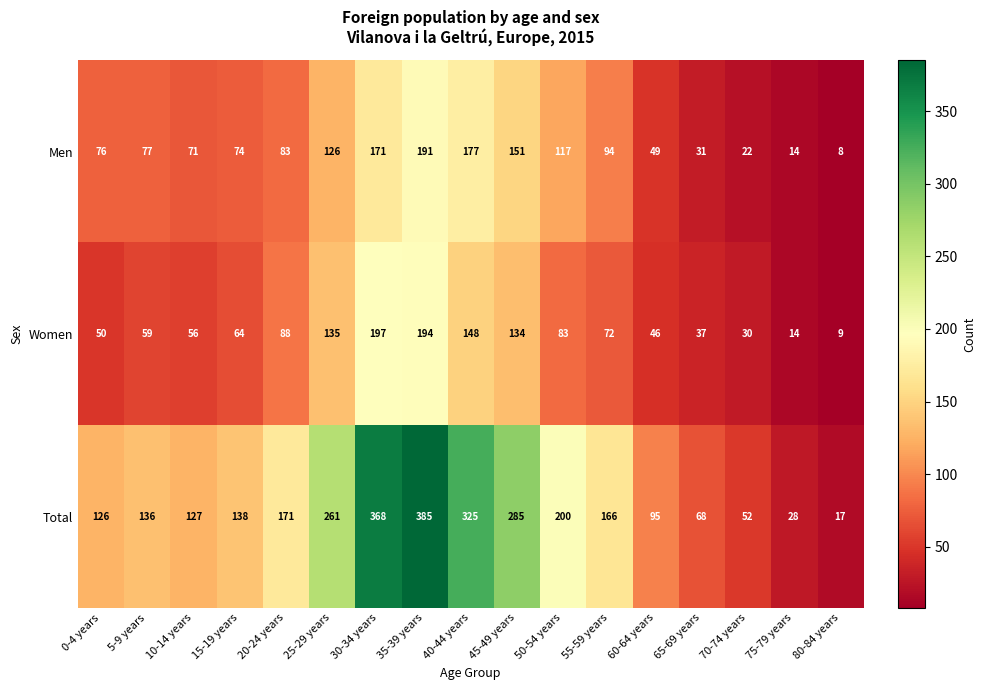

Where is Women nearest to the value 103?

20-24 years